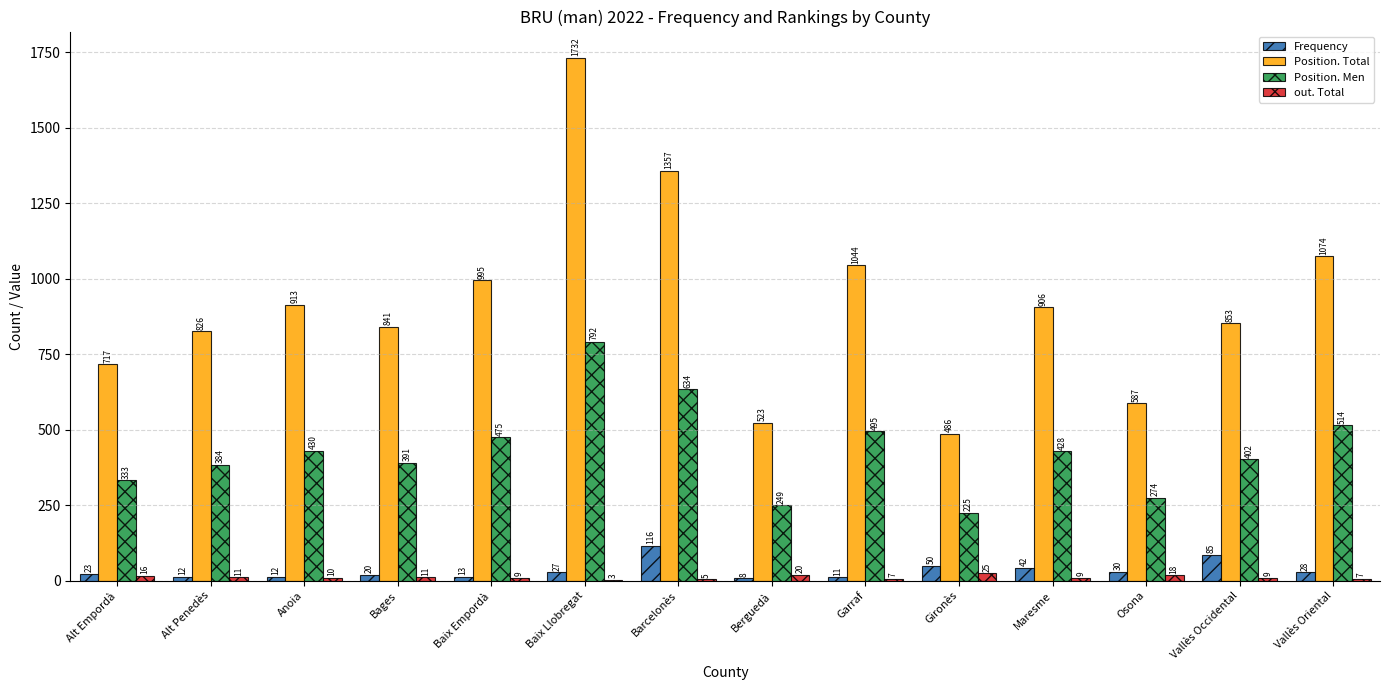

Read the Frequency value at Osona, to the nearest 50.

50